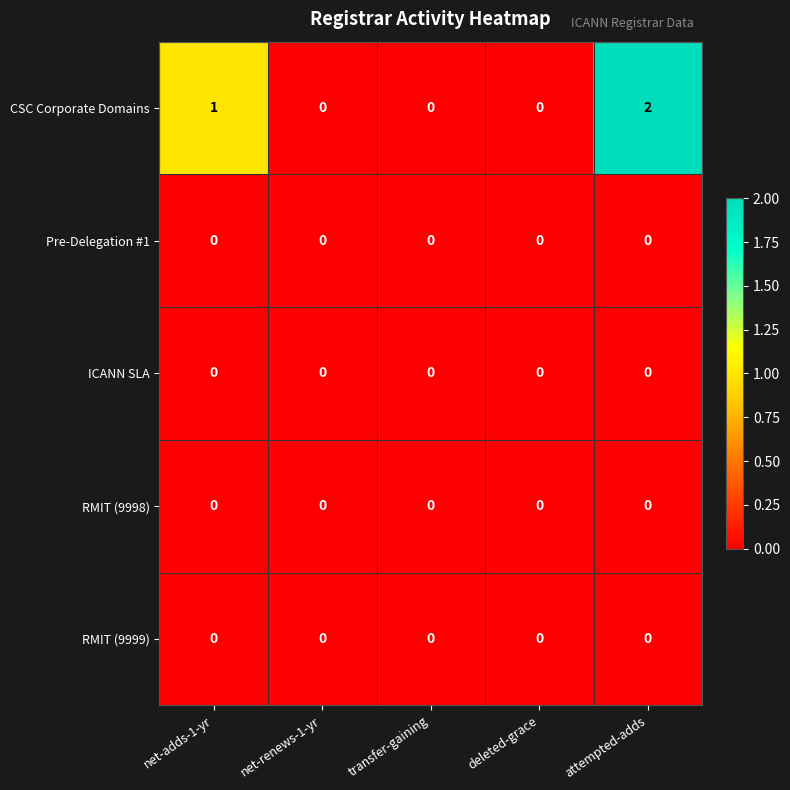

At which category is the sum across all series the highest?

attempted-adds